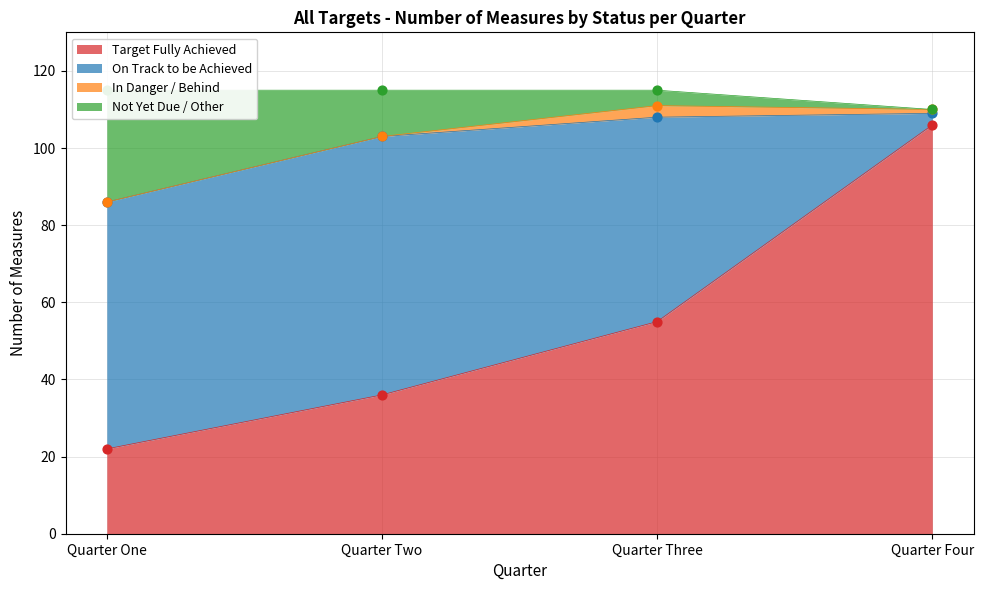

Which series has the widest spread of Y values?

Target Fully Achieved